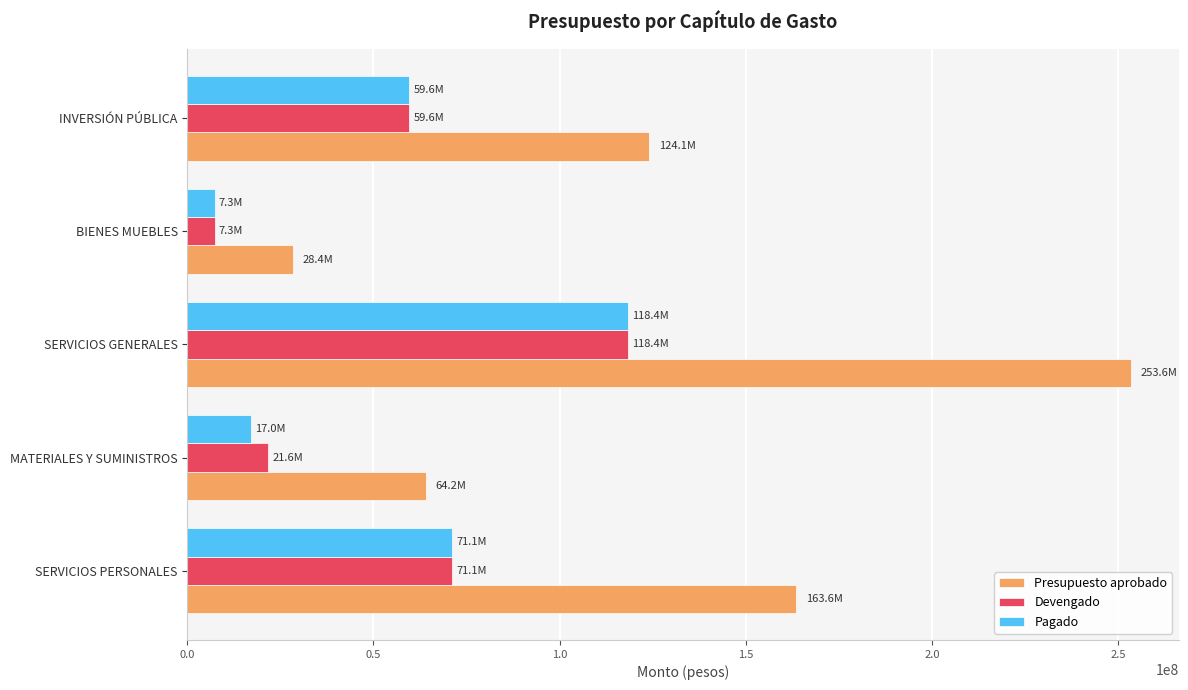

Which series has the largest total across all categories?

Presupuesto aprobado